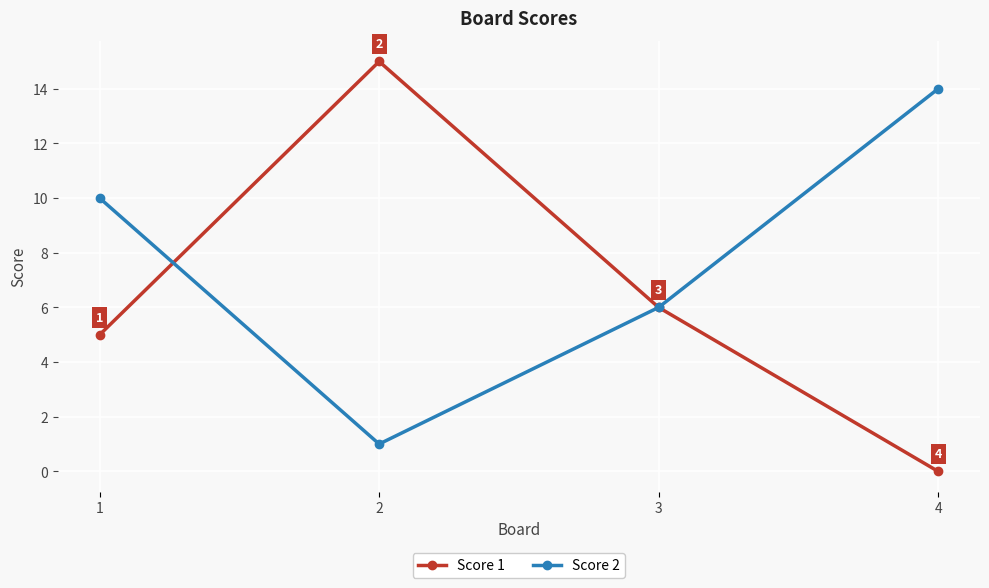

The Score 2 series shows 6 at 1. True or false?

False